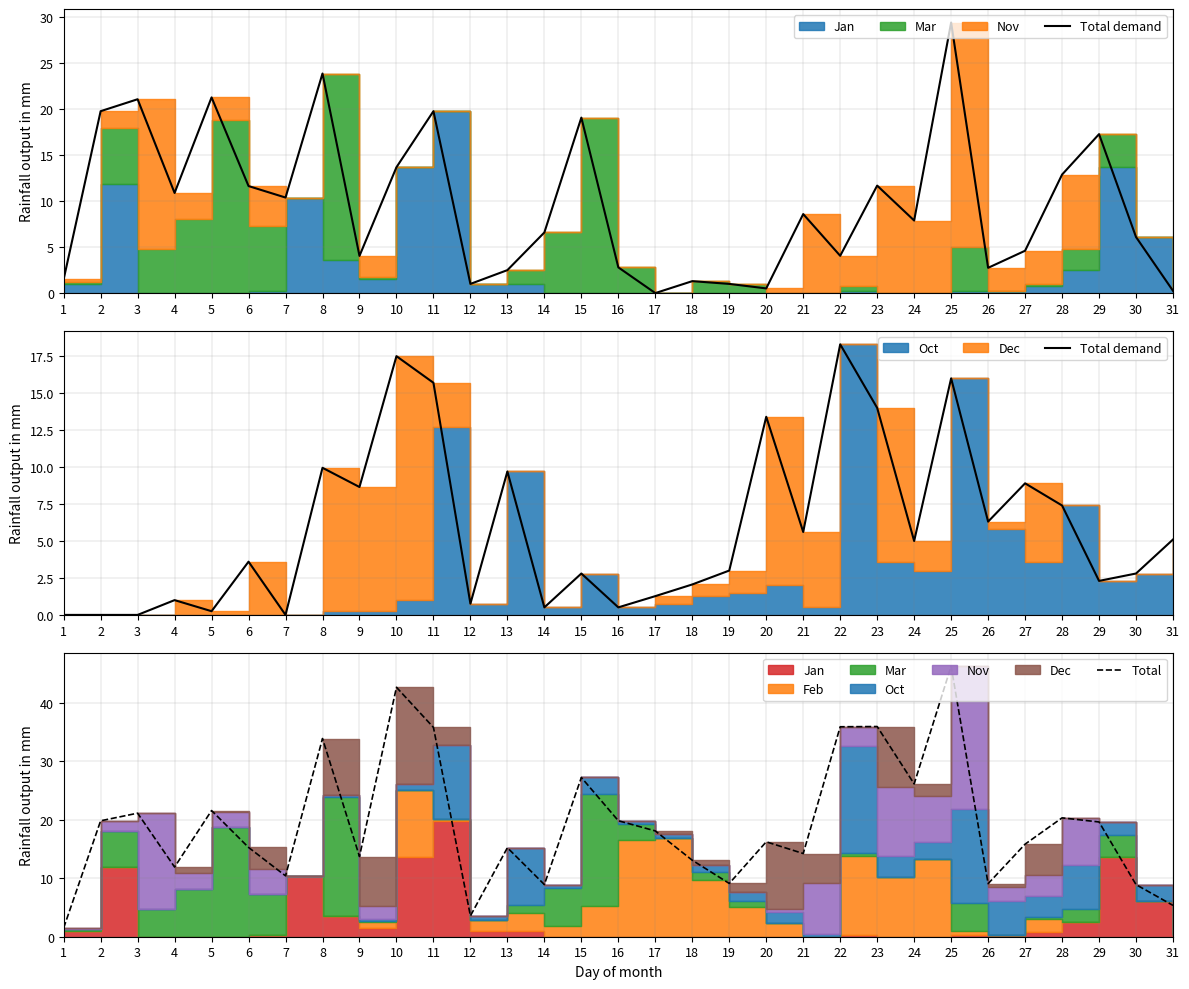

Is the value of Total at 21 greater than the value of Total demand at 31?

Yes